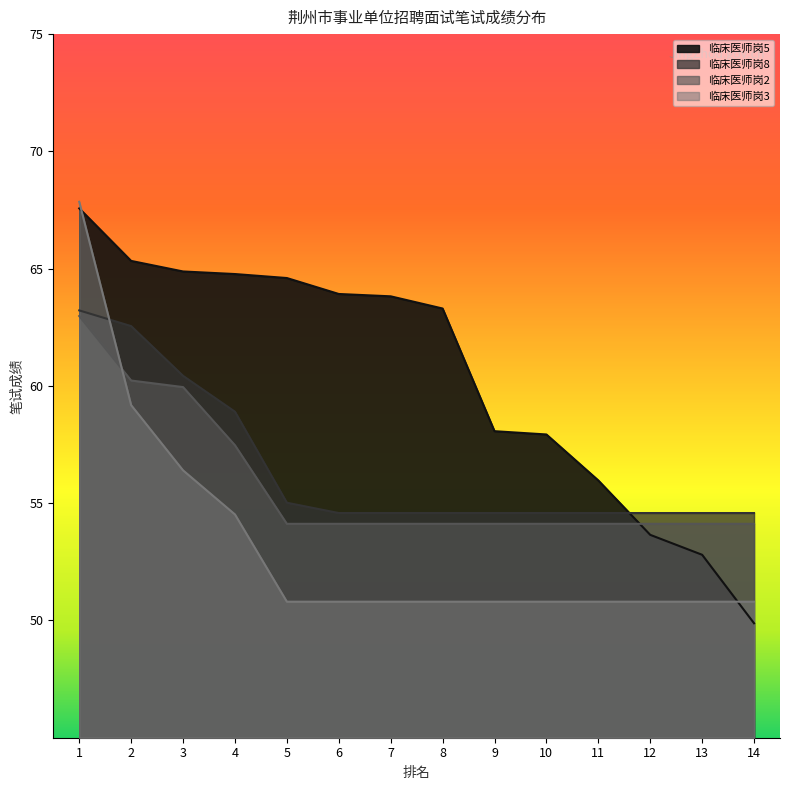

True or false: 临床医师岗3 has more than 2 interior local peaks.

False